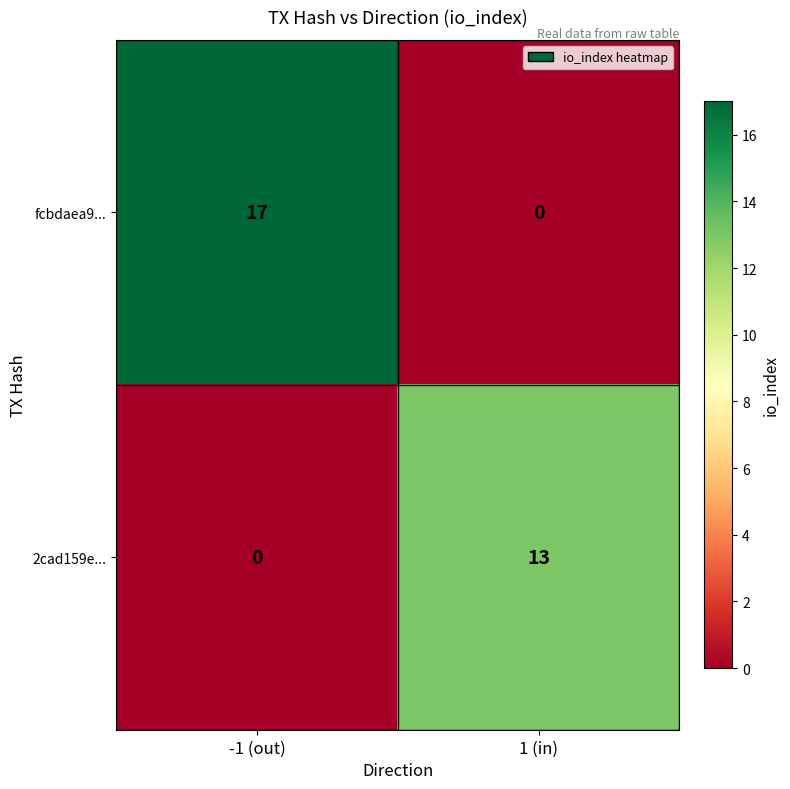

The value of 2cad159e... at -1 (out) is 0. True or false?

True